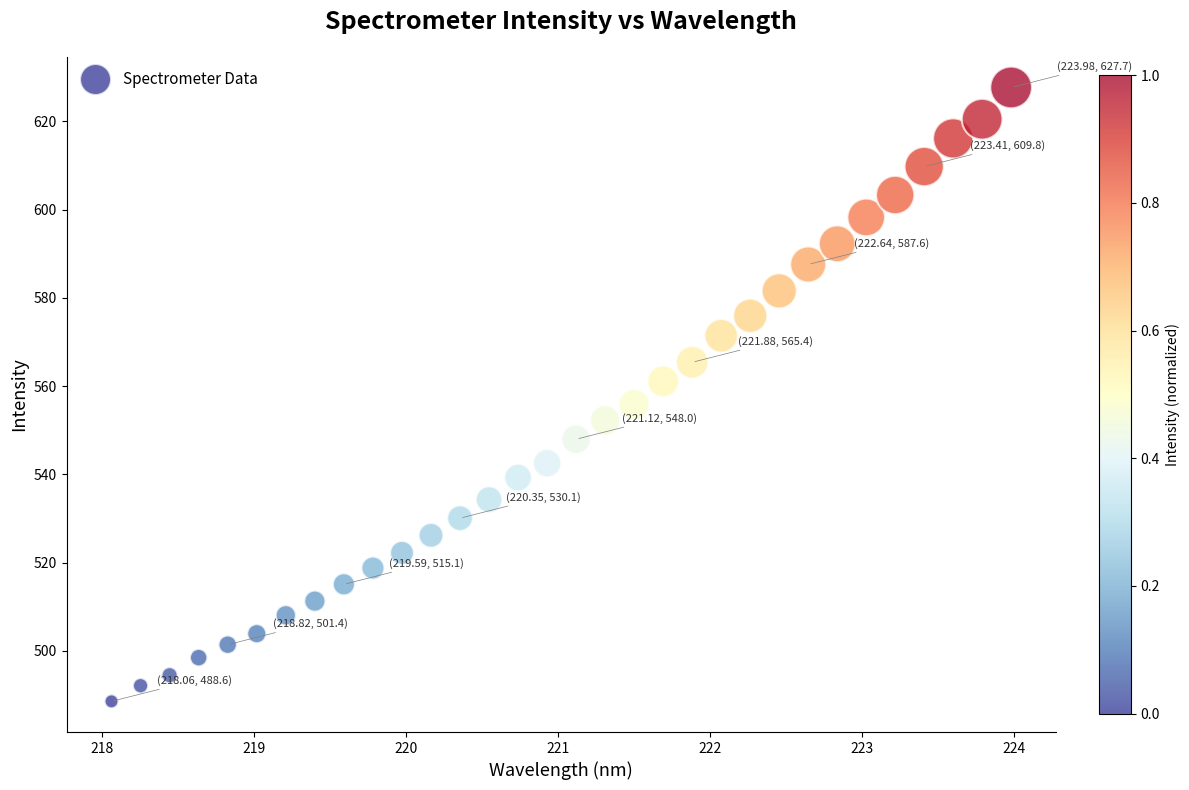

What is the range of Y values (max minus min)?

139.1